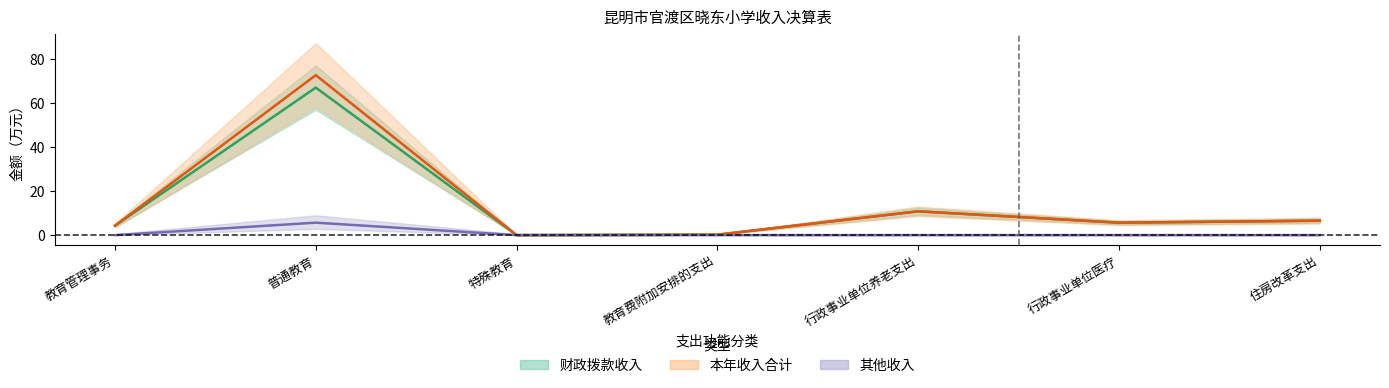

How many data points does each series have?

7